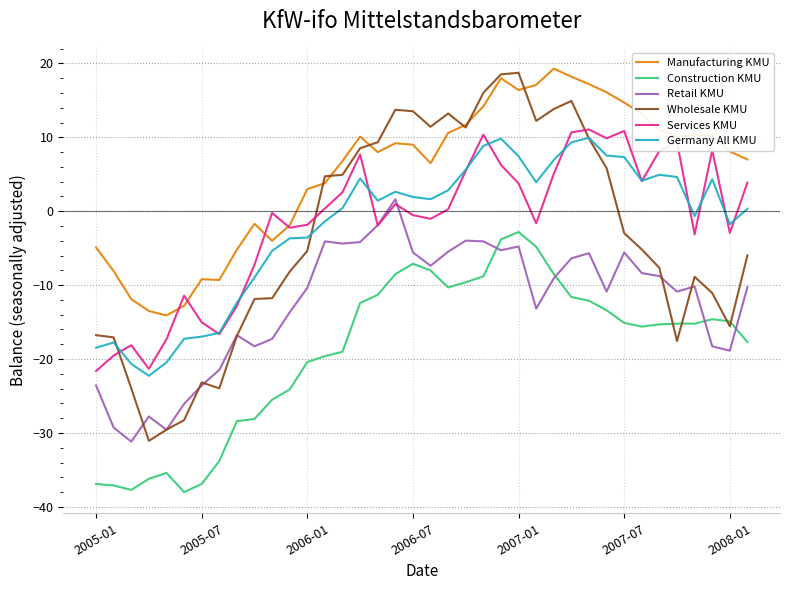

Which series has the largest range (max minus min)?

Wholesale KMU